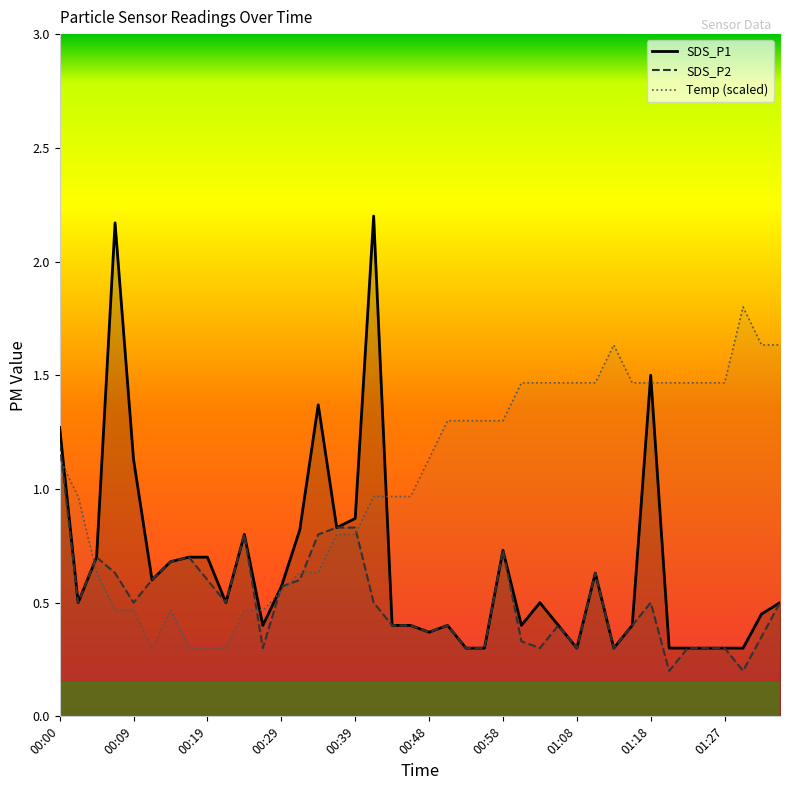

Does the chart display data point markers on the line(s)?

No